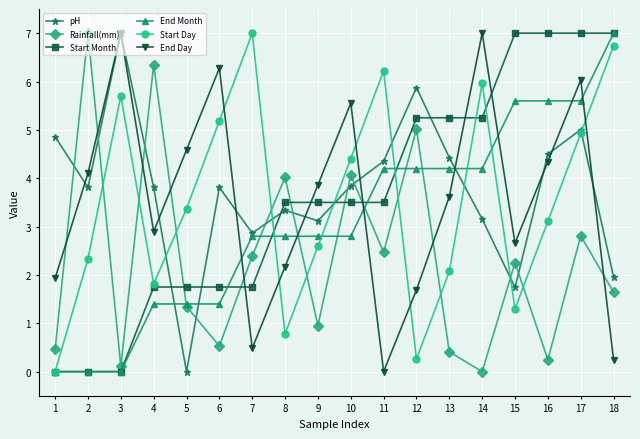

Where do Rainfall(mm) and pH first cross each other?

1 and 2